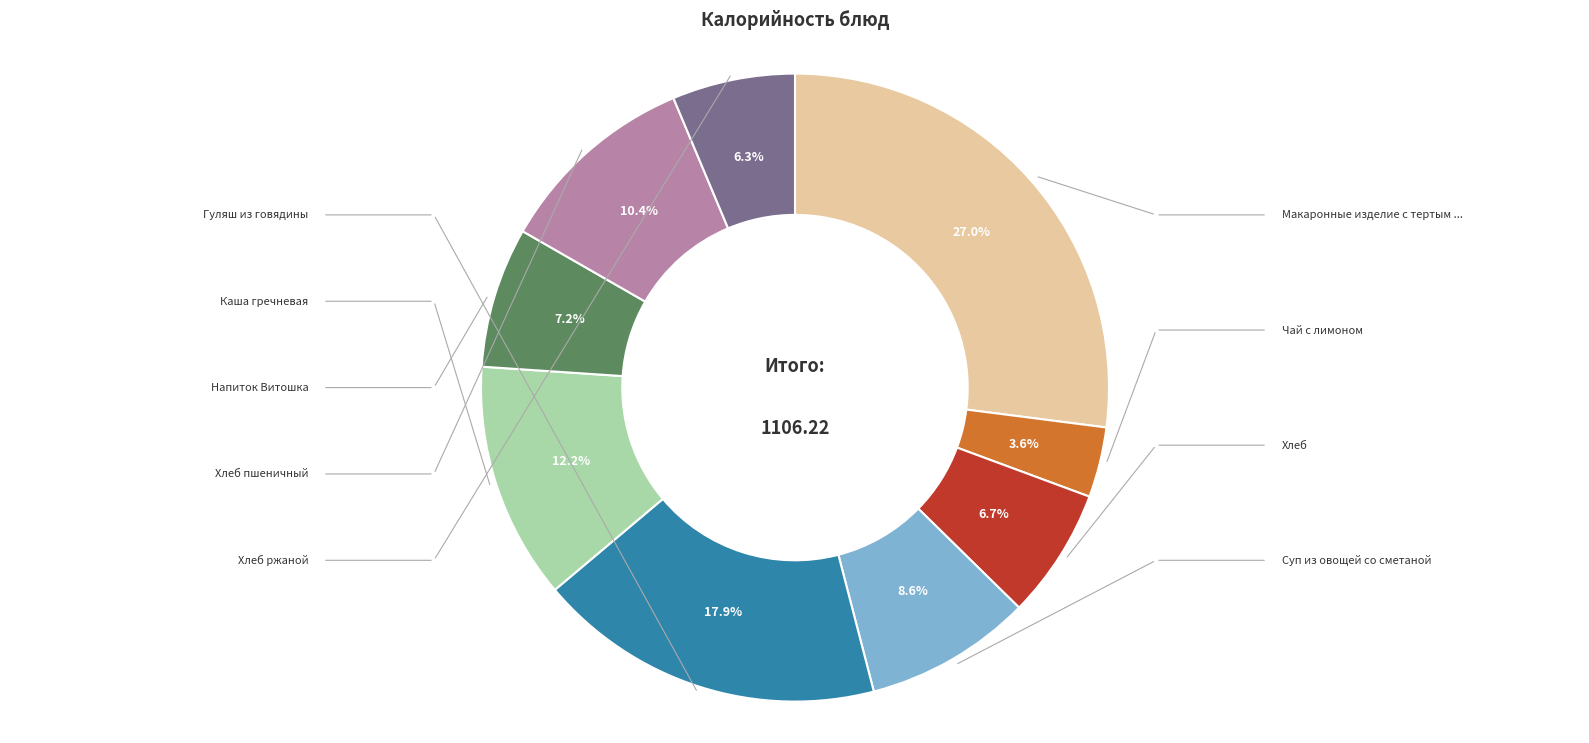

Is there any slice that represents more than half of the pie?

No